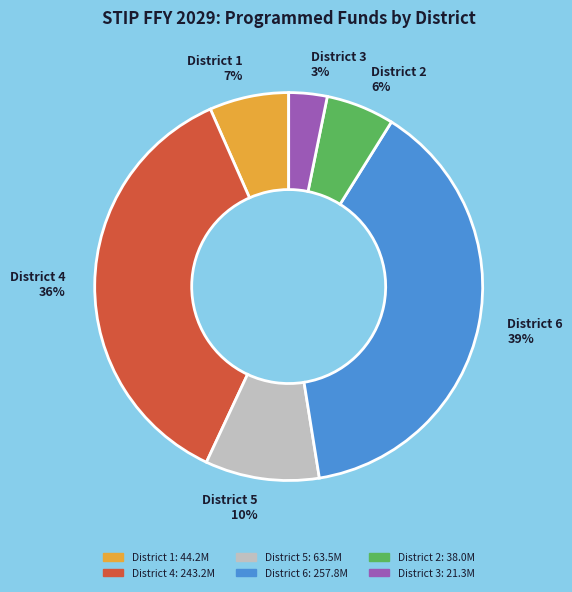

Between District 1 7% and District 6 39%, which is larger?

District 6 39%